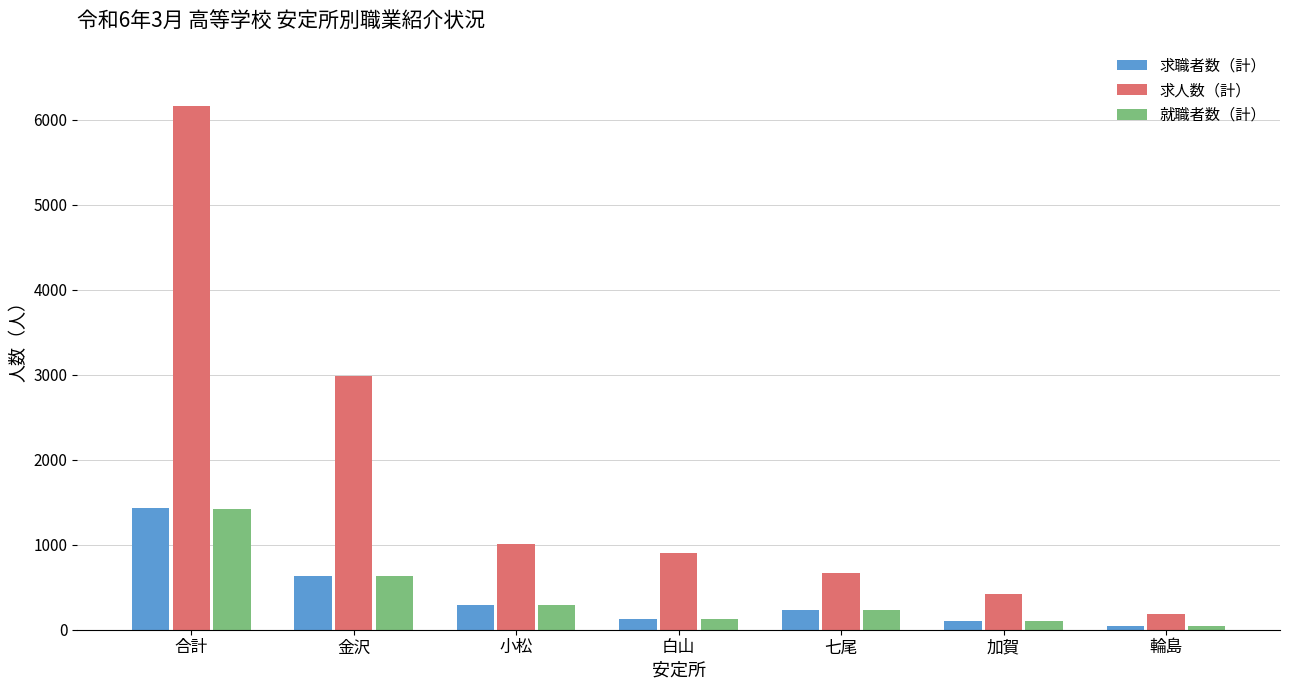

Which category has the highest value in the 求職者数（計） series?

合計